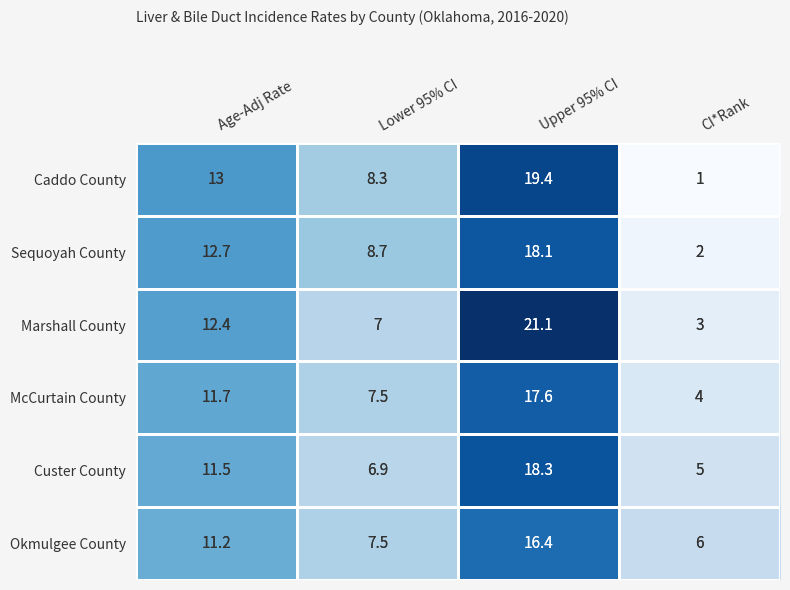

The value of Marshall County at Age-Adj Rate is 12.4. True or false?

True